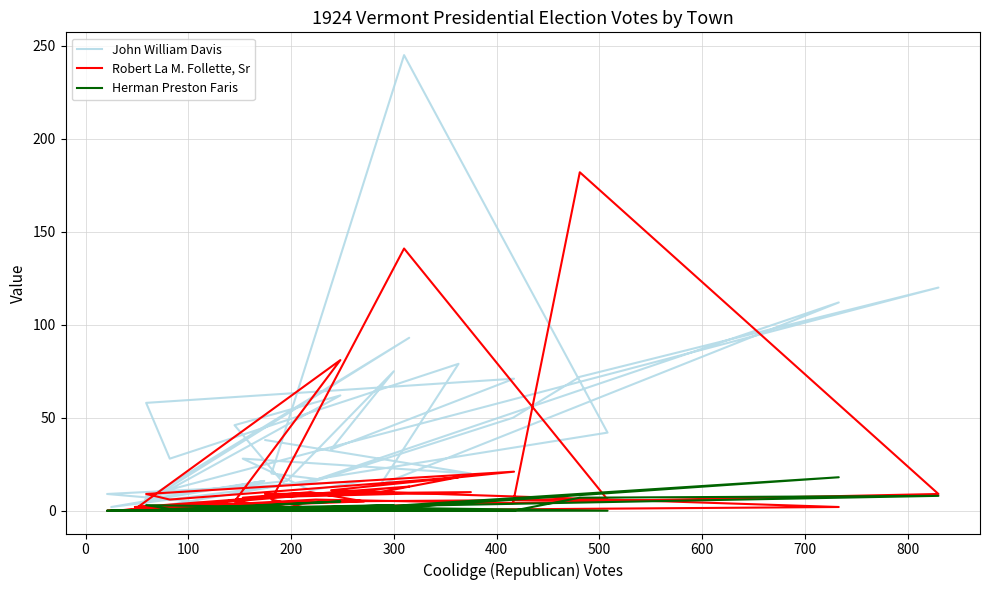

How many values in Robert La M. Follette, Sr are above zero?

31